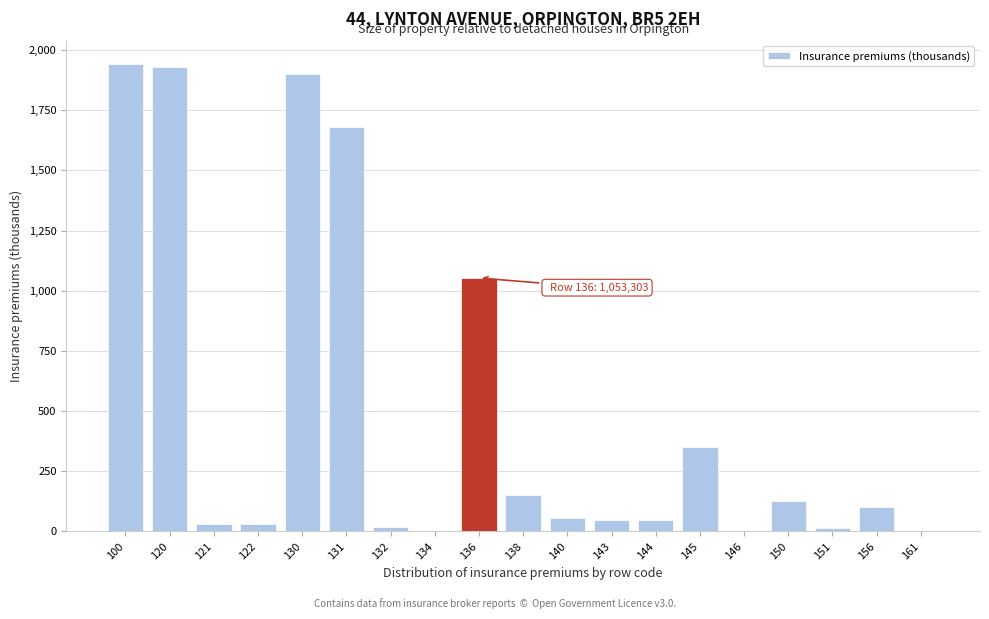

What is the greatest value displayed?

1942.2